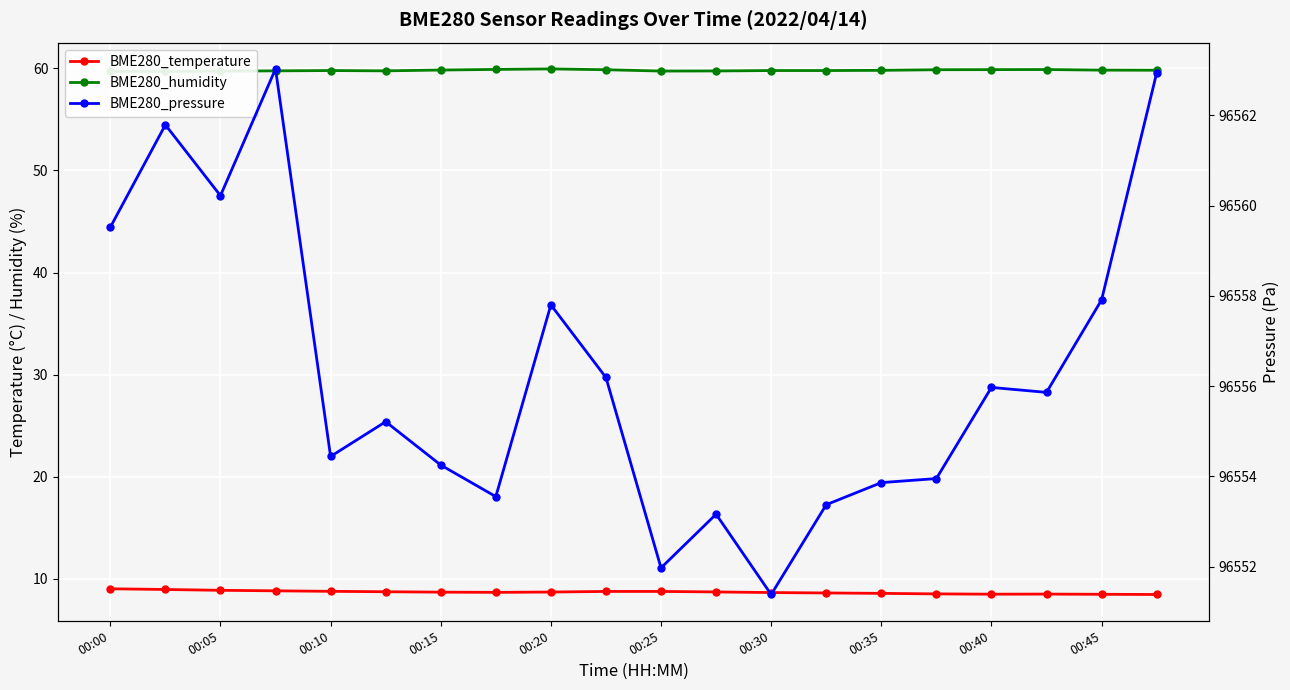

Is this an area chart (filled region under the line)?

No